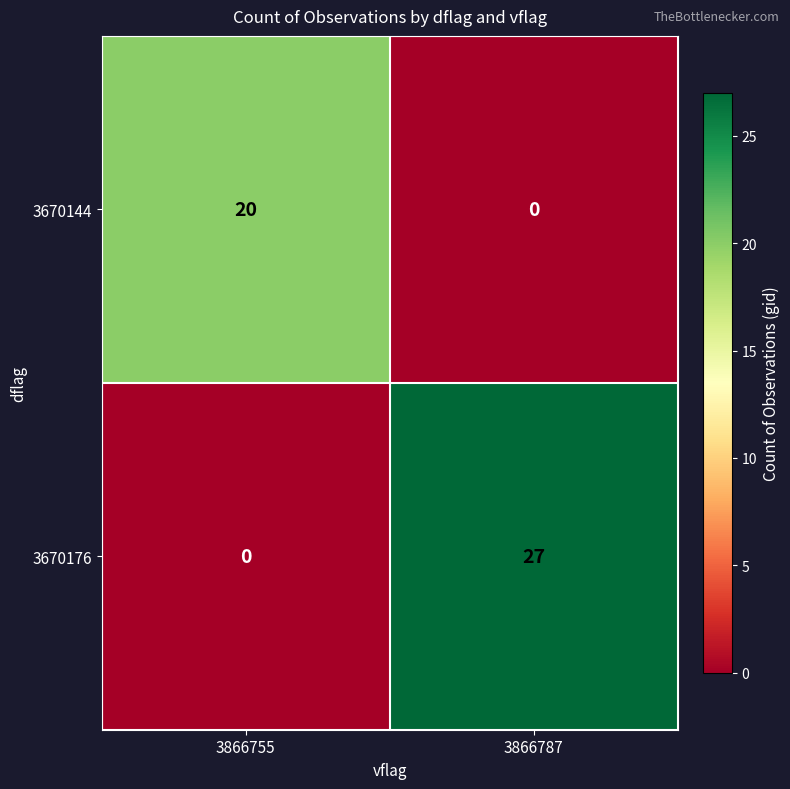

Reading right to left, extract all data points from this chart.

3670144: 0	20
3670176: 27	0